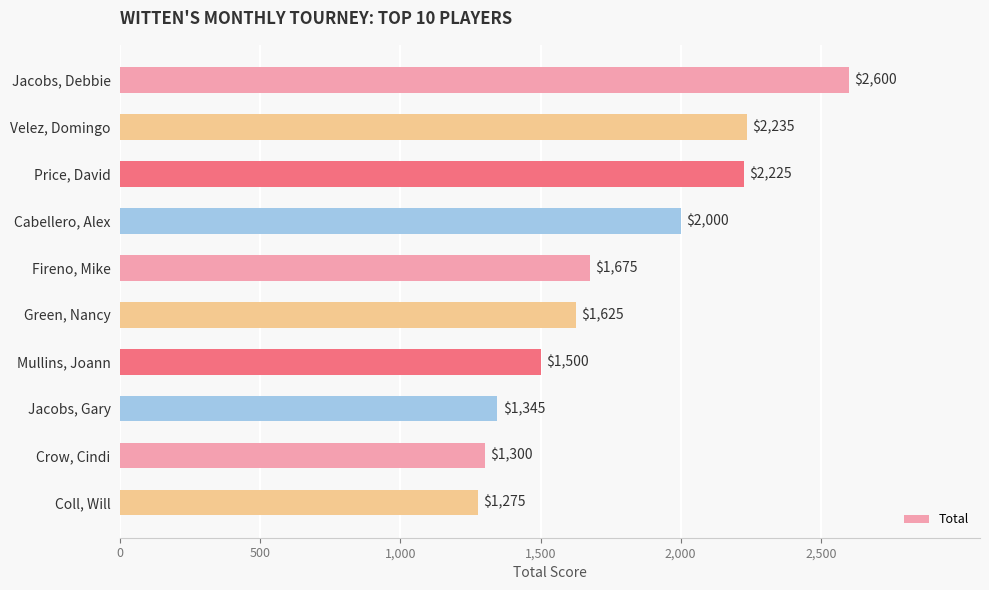

How many data points are less than 1675?

5